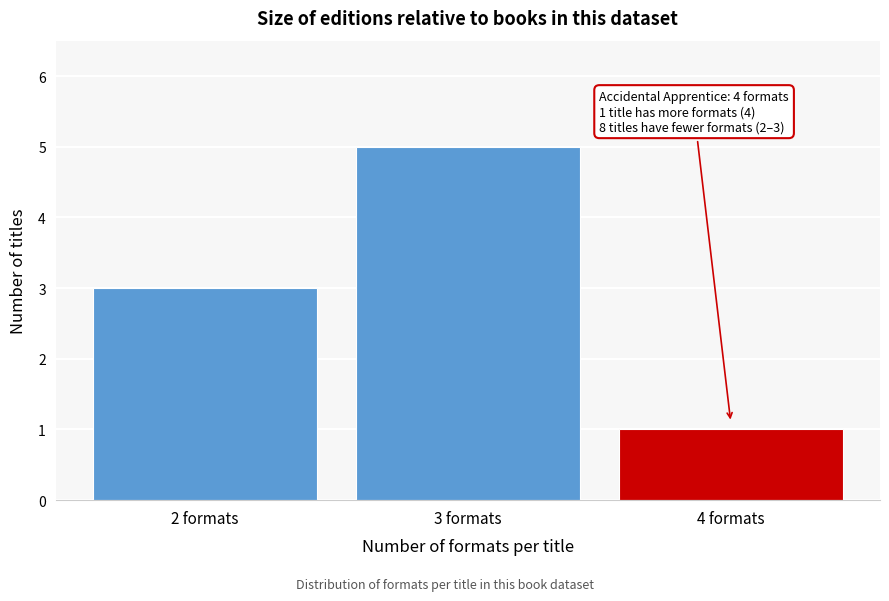

Reading left to right, list all the values displayed in this chart.

2 formats=3	3 formats=5	4 formats=1